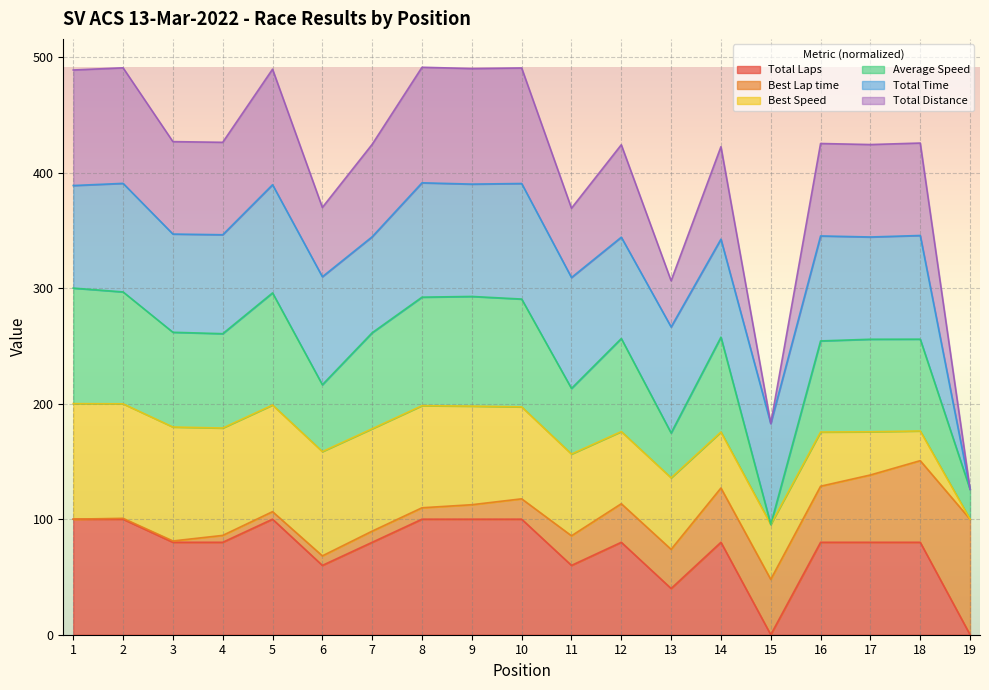

At which label does Total Laps reach its minimum?

15